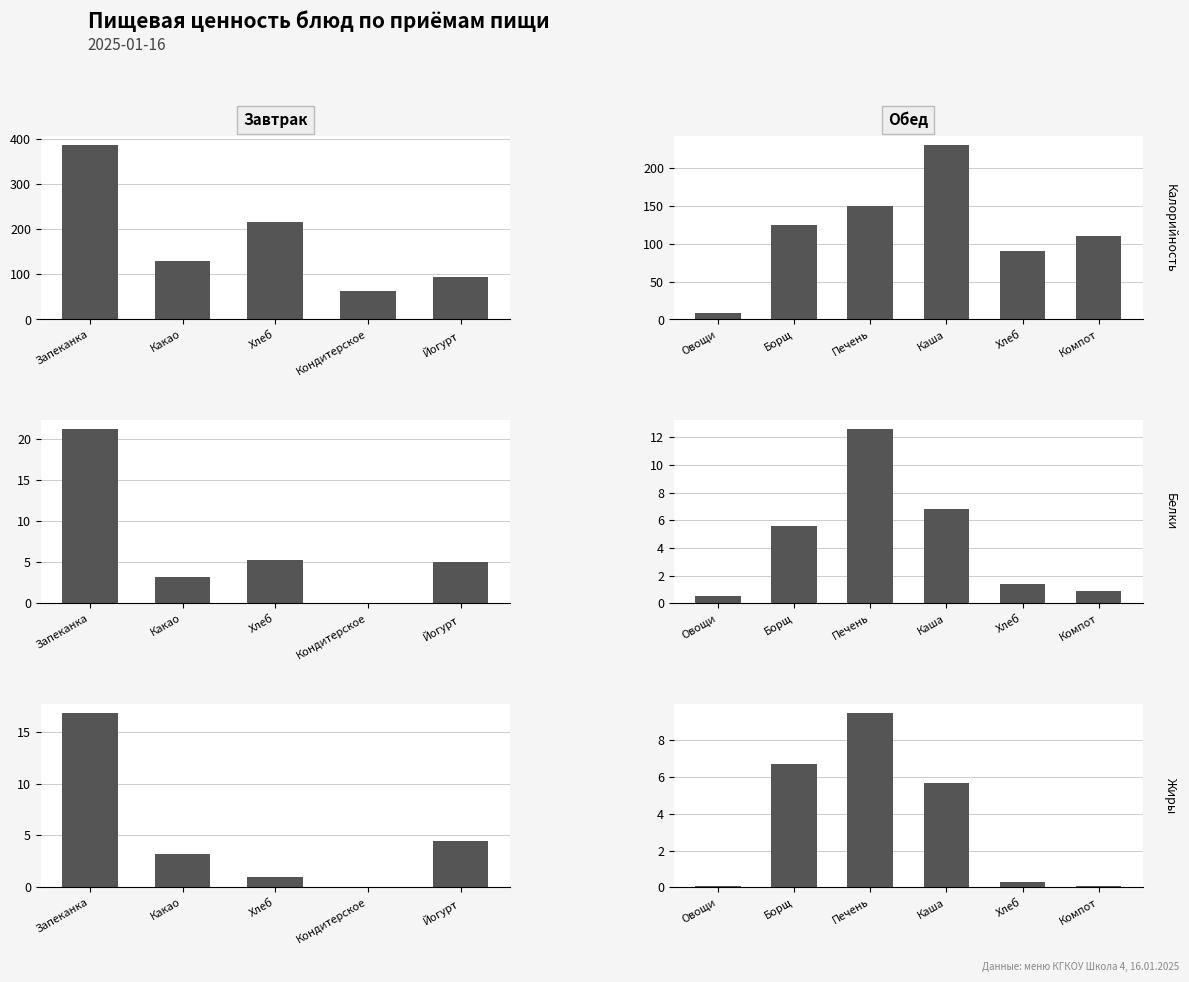

What is the label of the 3rd bar from the left?

Печень